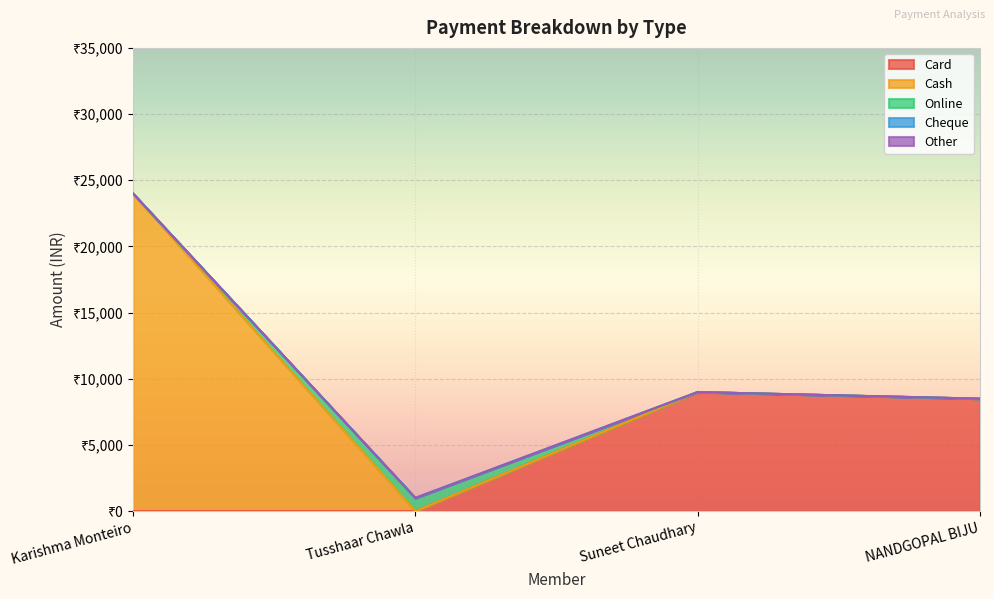

What are all the series names shown in the legend?

Card, Cash, Online, Cheque, Other